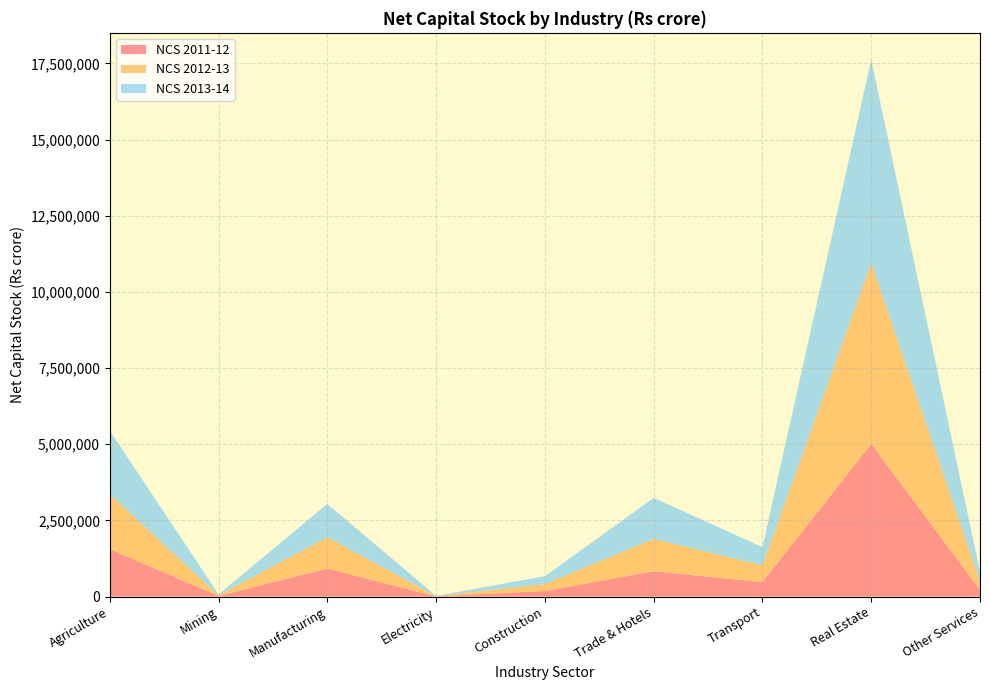

Reading left to right, list all the values displayed in this chart.

NCS 2011-12: Agriculture=1555206	Mining=20754	Manufacturing=920069	Electricity=7074	Construction=183365	Trade & Hotels=832256	Transport=474101	Real Estate=5014634	Other Services=218013
NCS 2012-13: Agriculture=1802864	Mining=25417	Manufacturing=1026165	Electricity=7546	Construction=228340	Trade & Hotels=1064548	Transport=555052	Real Estate=5923897	Other Services=281384
NCS 2013-14: Agriculture=2083096	Mining=28993	Manufacturing=1095514	Electricity=8058	Construction=258456	Trade & Hotels=1343927	Transport=593728	Real Estate=6681347	Other Services=317833